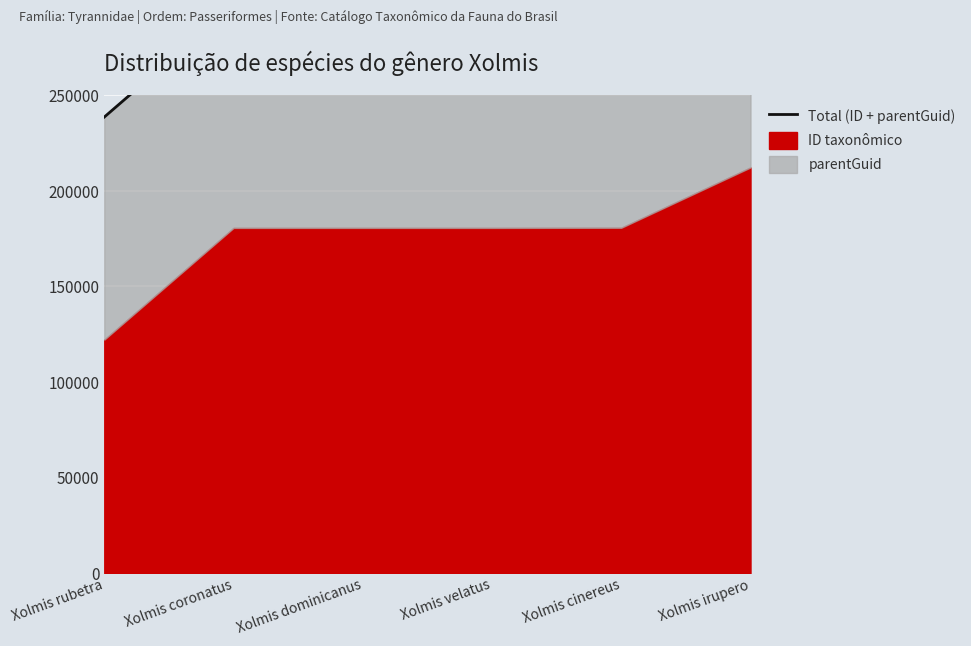

List the labels in order of value, smallest first.

Xolmis rubetra, Xolmis velatus, Xolmis dominicanus, Xolmis coronatus, Xolmis cinereus, Xolmis irupero